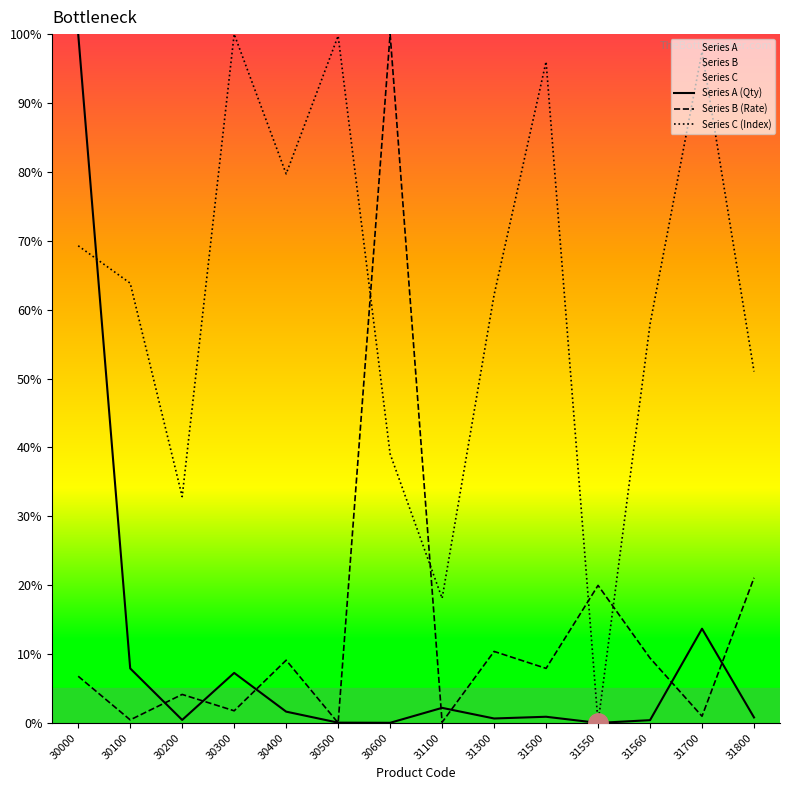

What is the highest value of the Series C (Index) series?

100.0